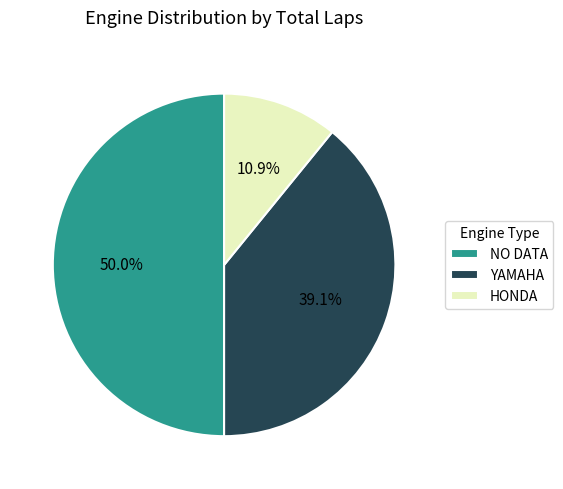

What percentage is NOT represented by YAMAHA?

60.9%